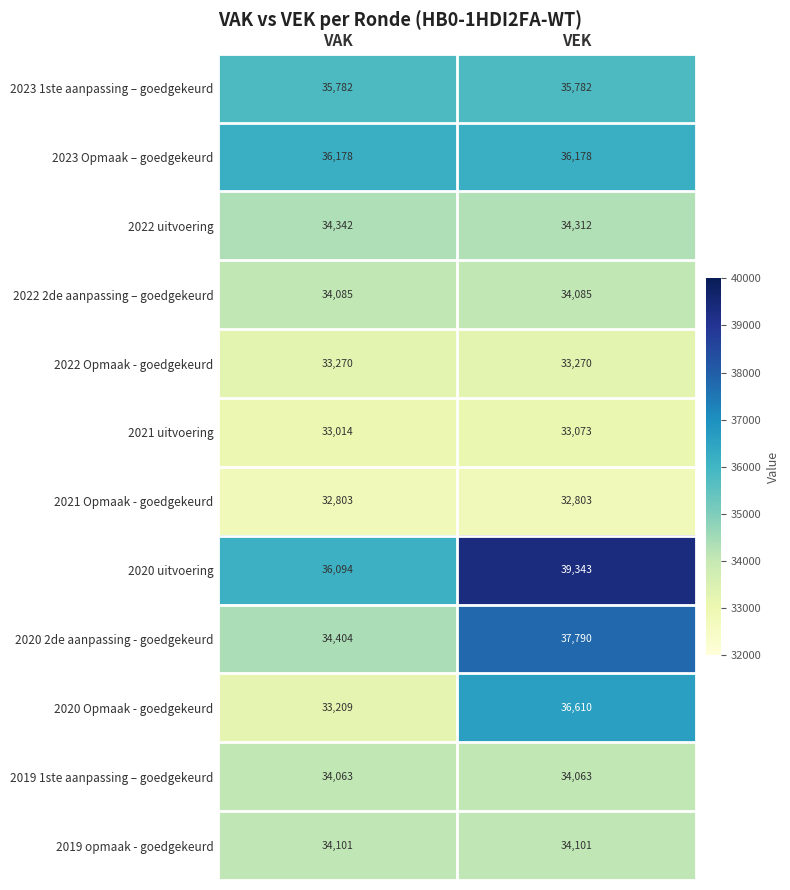

Rank the series by their maximum value, from highest to lowest.

2020 uitvoering, 2020 2de aanpassing - goedgekeurd, 2020 Opmaak - goedgekeurd, 2023 Opmaak – goedgekeurd, 2023 1ste aanpassing – goedgekeurd, 2022 uitvoering, 2019 opmaak - goedgekeurd, 2022 2de aanpassing – goedgekeurd, 2019 1ste aanpassing – goedgekeurd, 2022 Opmaak - goedgekeurd, 2021 uitvoering, 2021 Opmaak - goedgekeurd